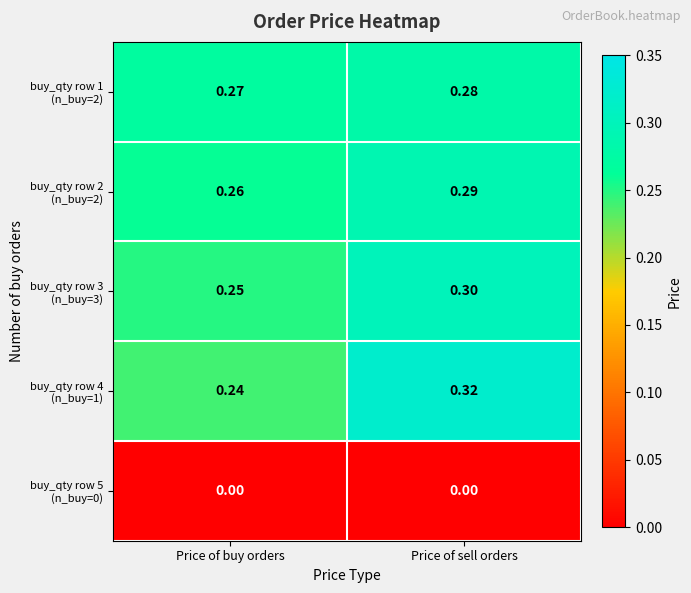

At which category does the chart reach its peak across all series?

Price of sell orders